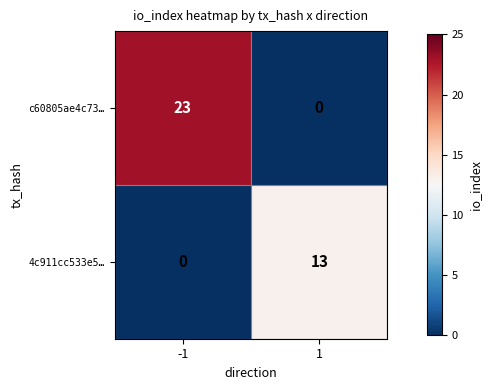

True or false: c60805ae4c73… has a value of 23 at -1.

True